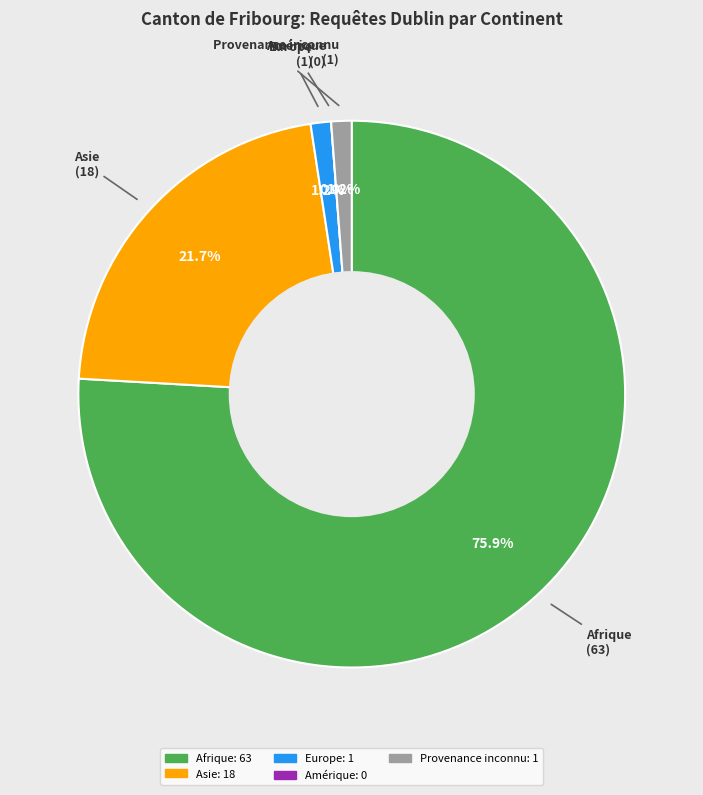

Is it true that Europe is 1% of the pie?

True